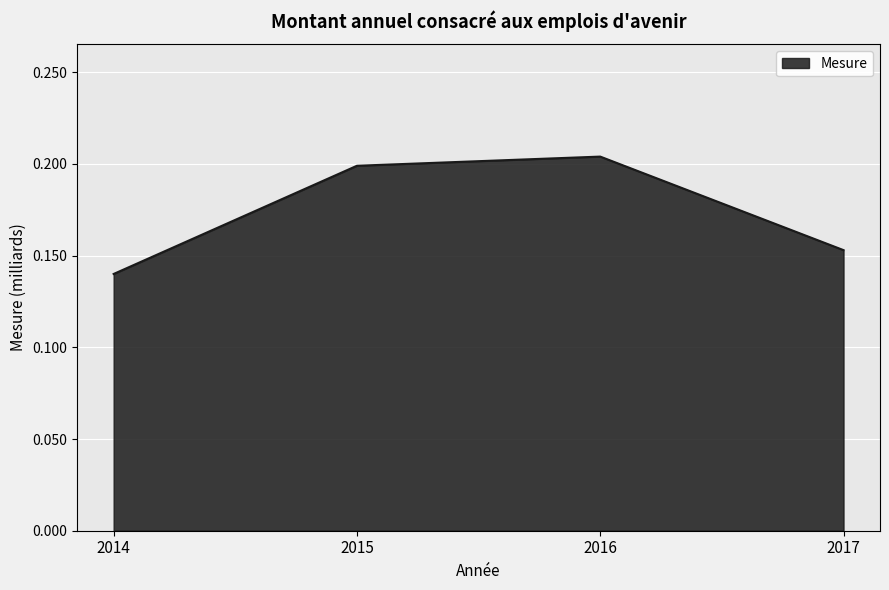

True or false: the data shows 0.2 at 2015.

True